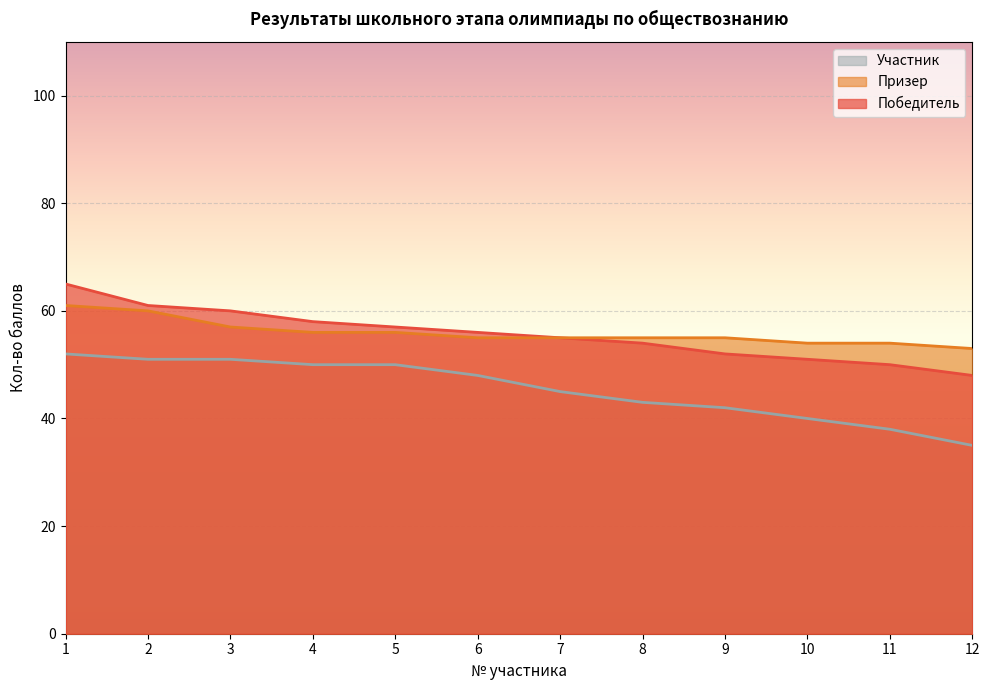

Rank the series at 3 from lowest to highest value.

Участник, Призер, Победитель